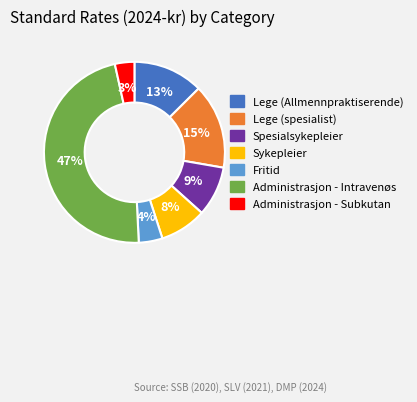

Which category has the biggest portion of the pie?

Administrasjon - Intravenøs